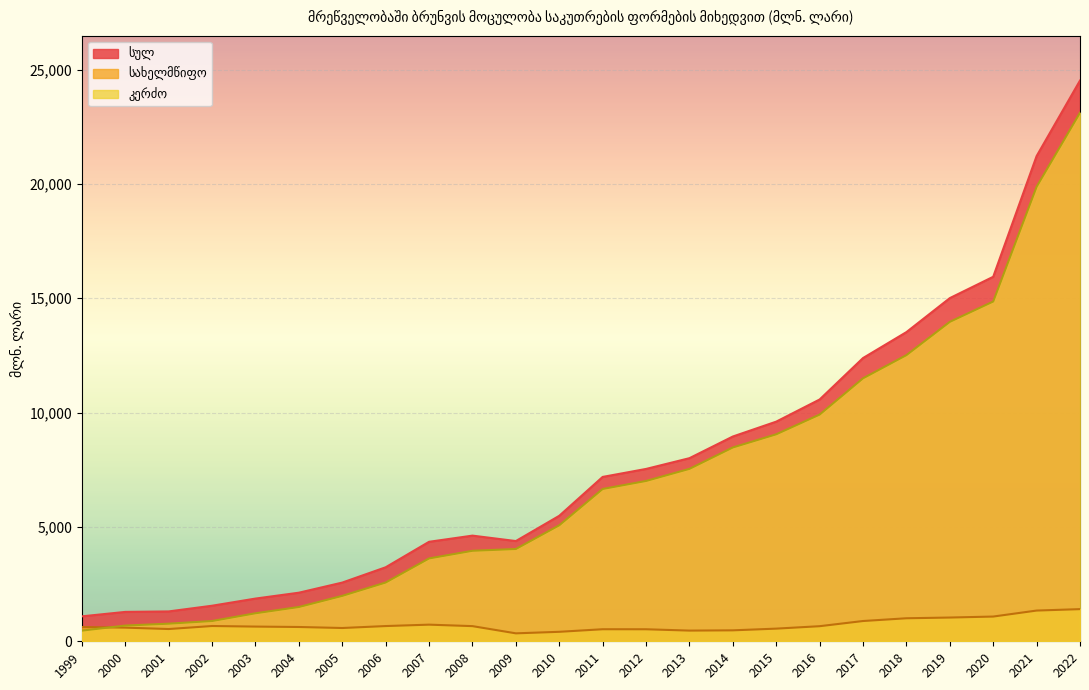

How many data points does each series have?

24